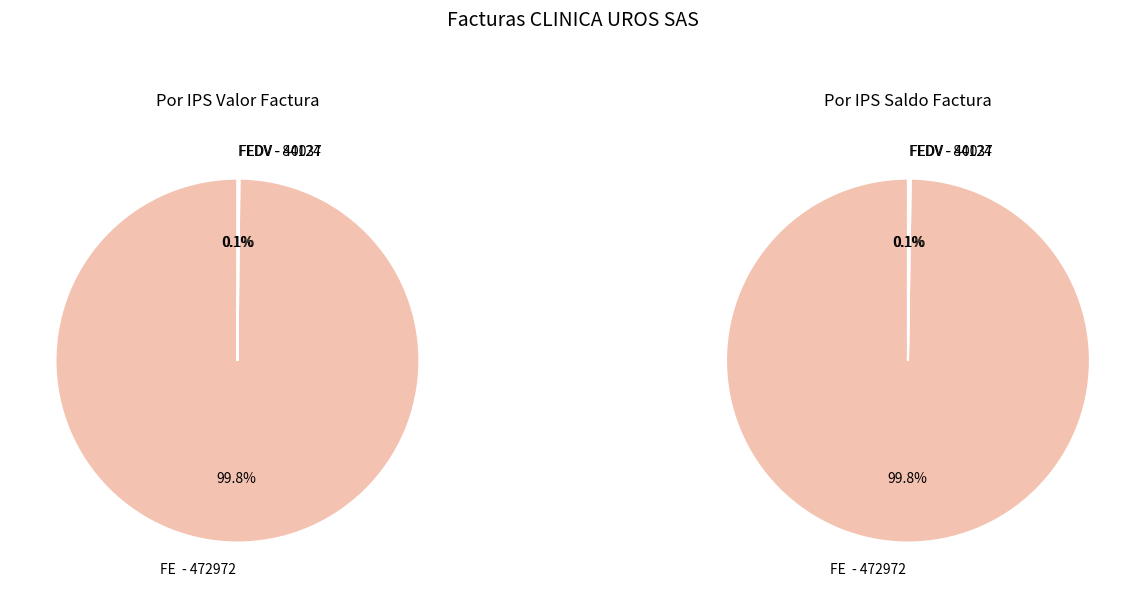

True or false: FEDV - 40037 accounts for 0% of the total.

True